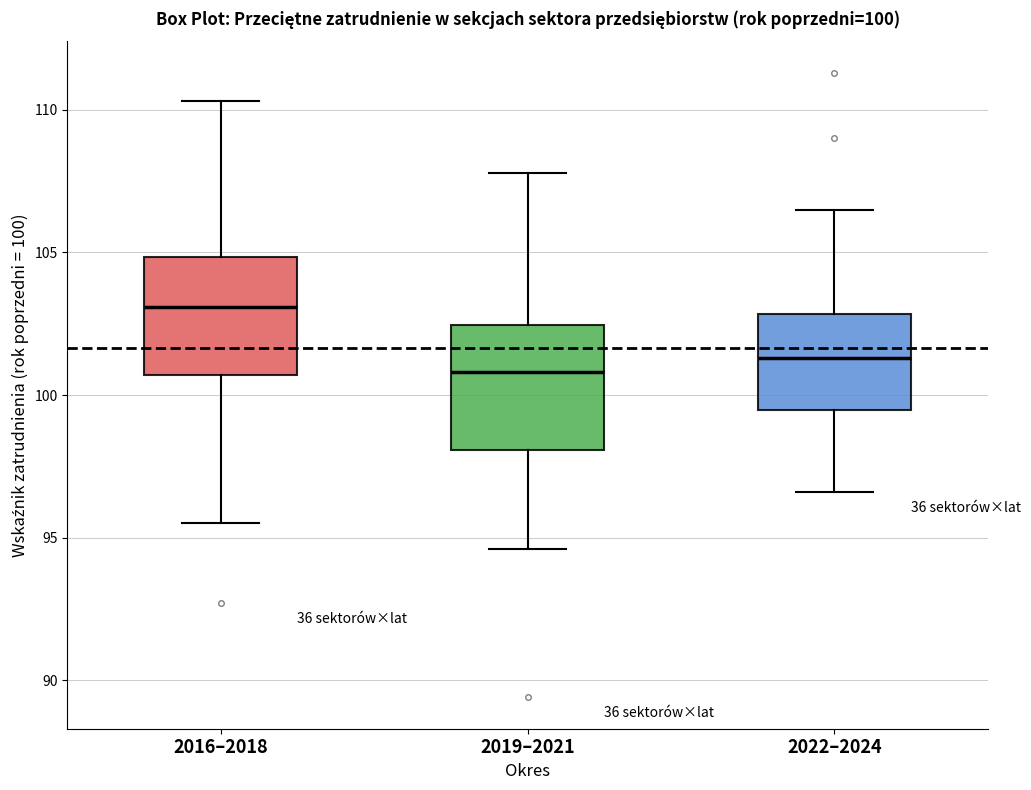

Which box has the highest median line?

2016–2018